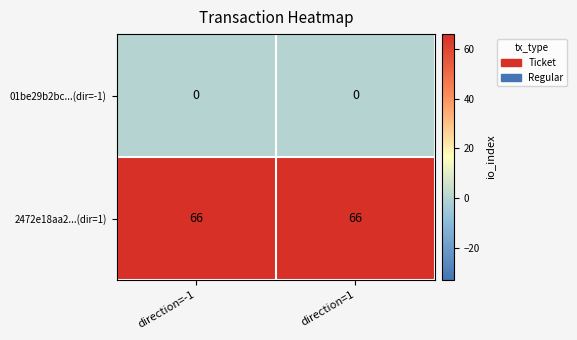

Which series has the largest total across all categories?

2472e18aa2...(dir=1)